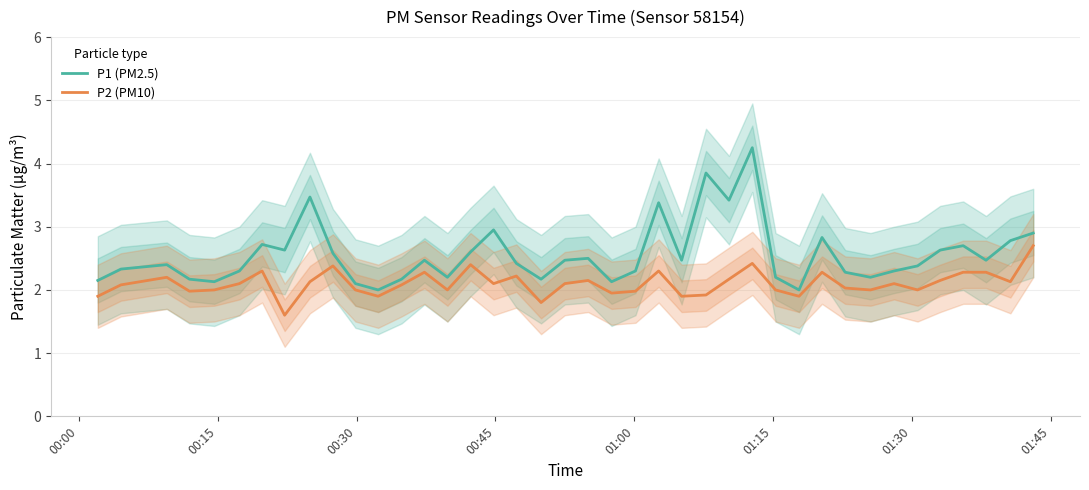

What is the lowest value of the P1 (PM2.5) series?

2.0